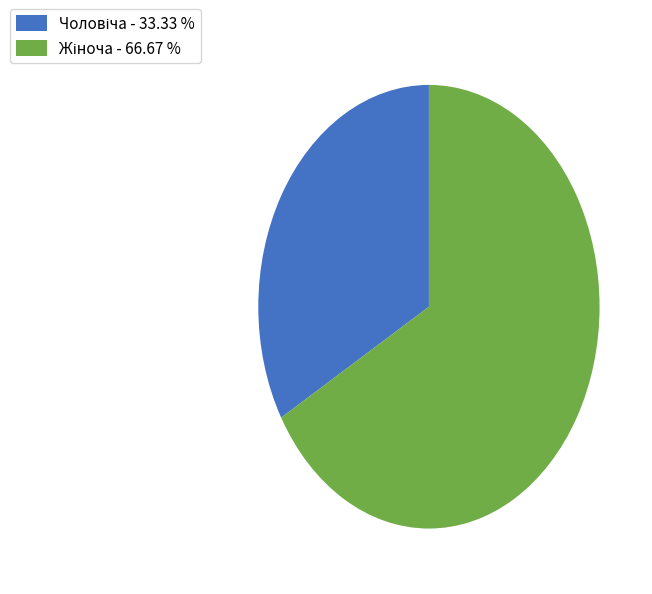

Does any single category account for the majority?

Yes